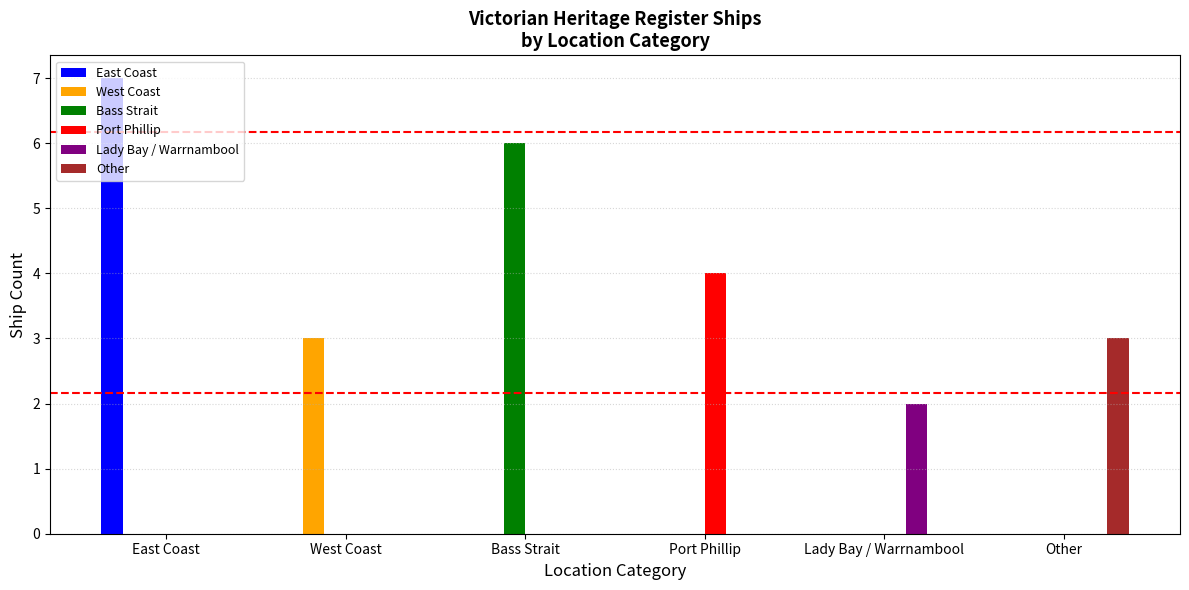

What is the maximum value for Other?

3